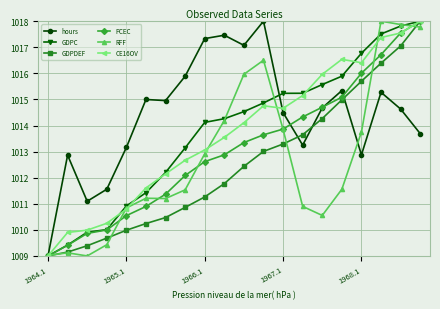

True or false: GDPC has more than 1 points higher than both neighbors.

False